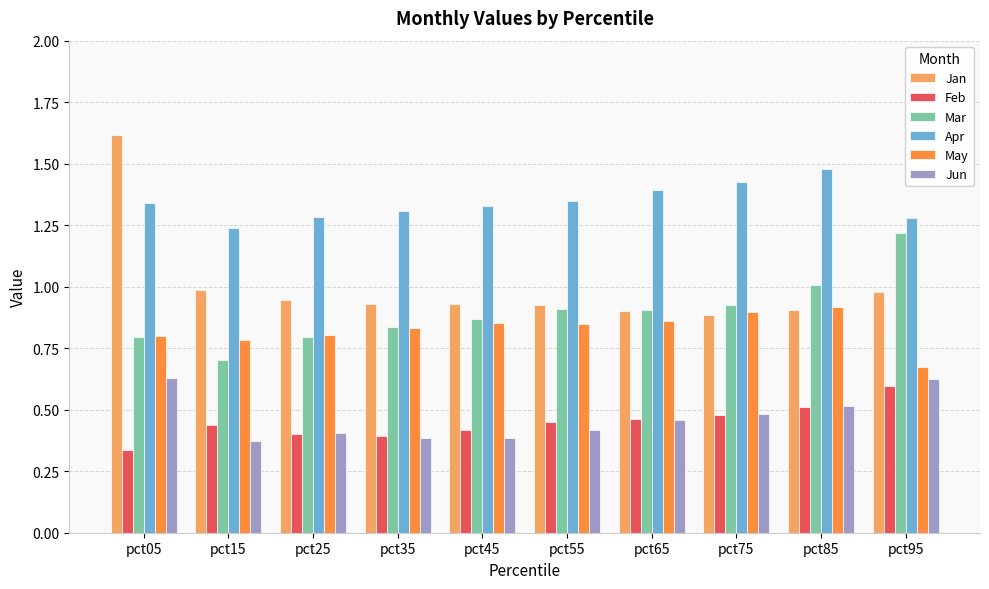

The May series shows 0.8 at pct35. True or false?

True